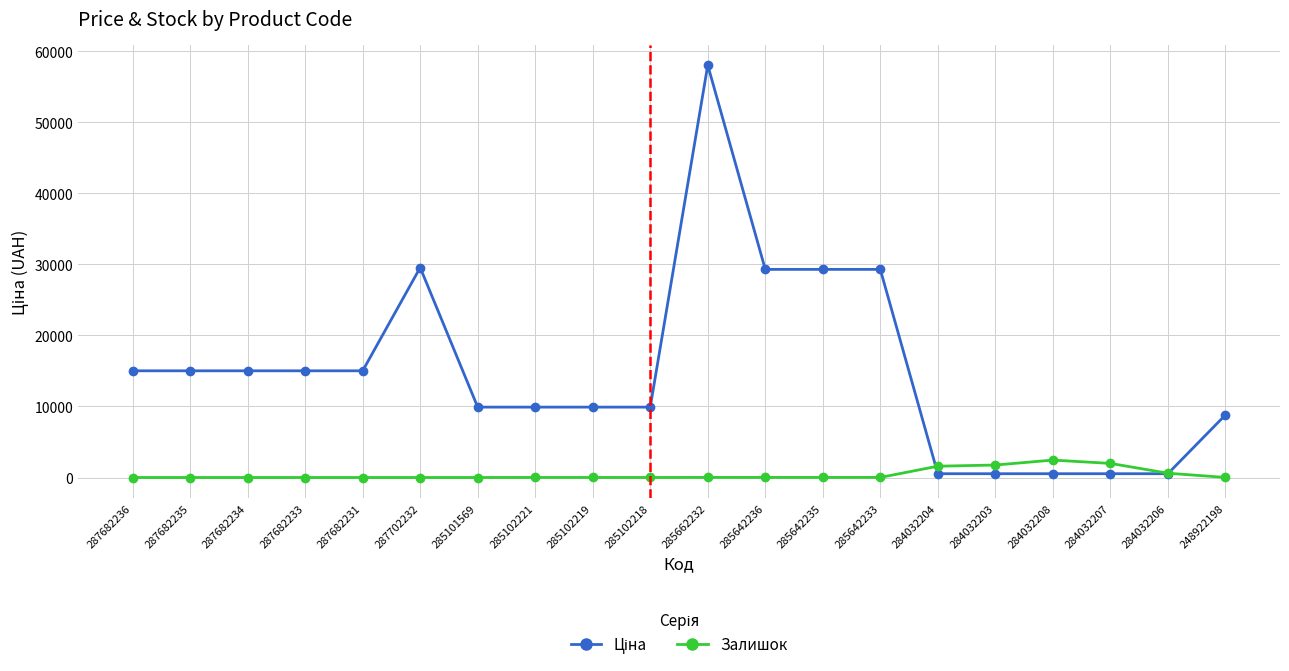

Is this an area chart (filled region under the line)?

No